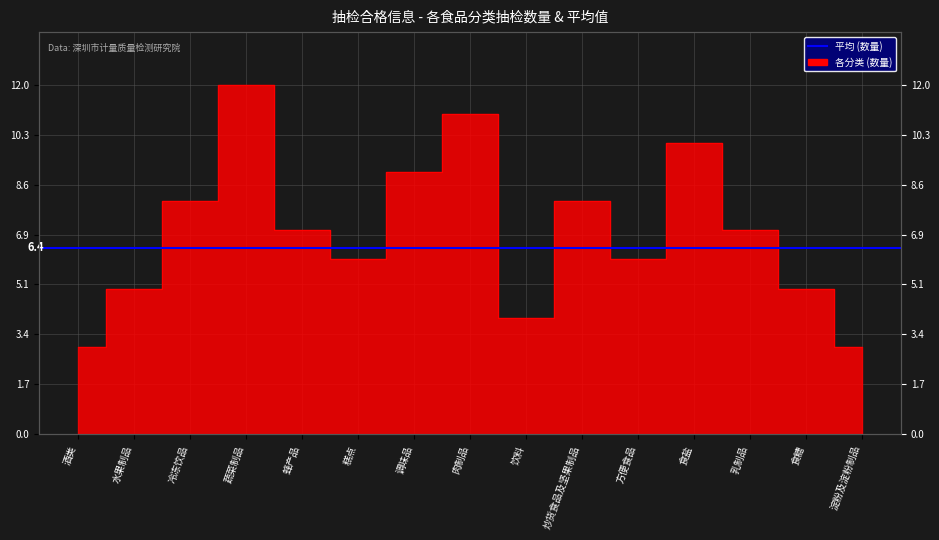

What is the difference between the values at 蔬菜制品 and 淀粉及淀粉制品?

9